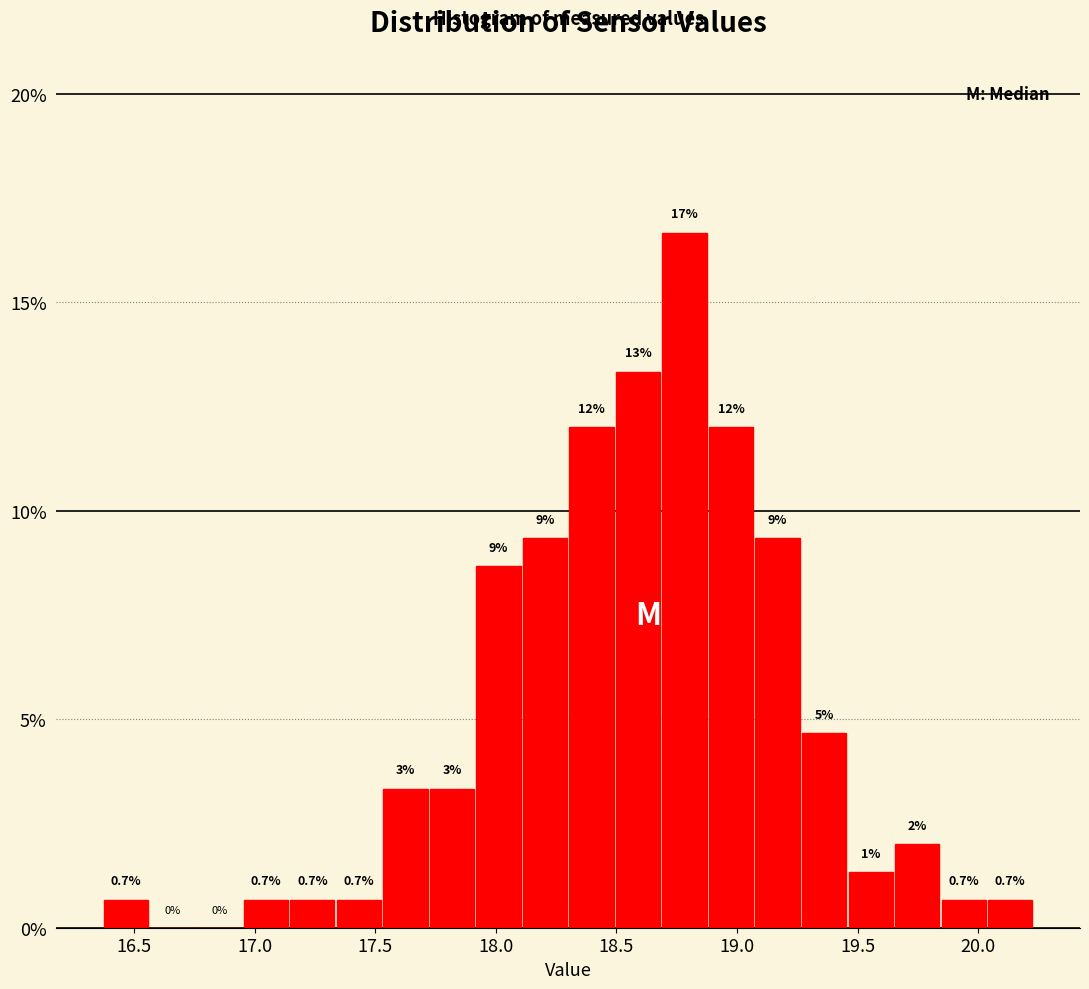

Around what value on the x-axis is the tallest bar? Give the approximate position of its centre, as read against the axis.

18.80